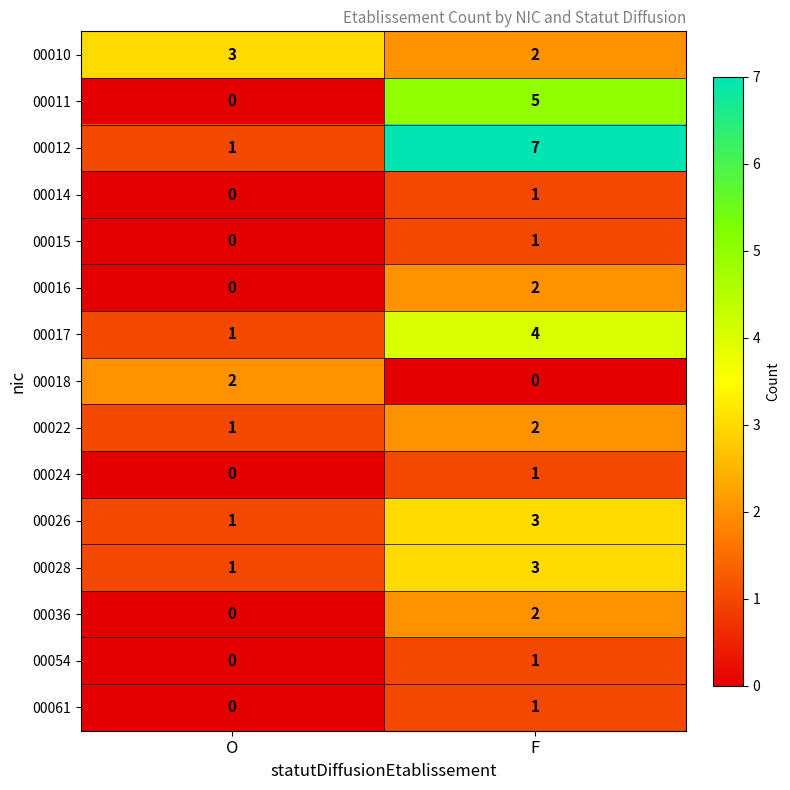

Rank the categories by 00022 value from lowest to highest.

O, F